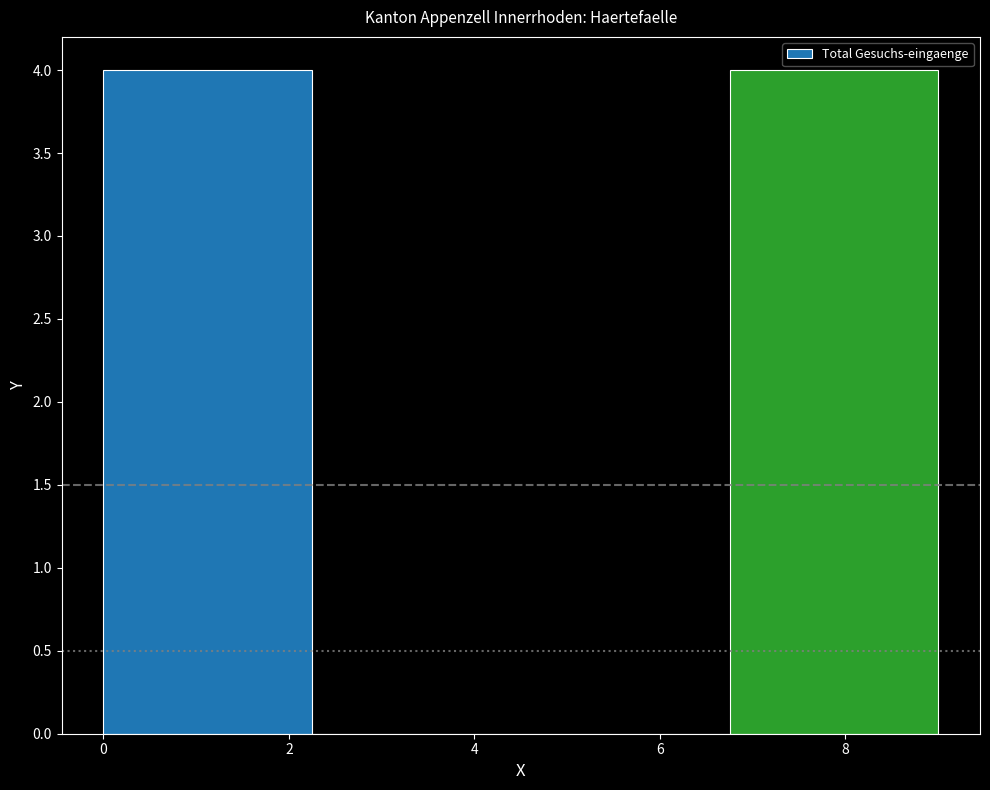

Reading left to right, list every bar in this chart as the range it spans on the x-axis followed by its height. Neither the bar edges nor the heights are printed on the chart, so give them approximately, as read against the axes.

0.00 to 2.25: 4
2.25 to 4.50: 0
4.50 to 6.75: 0
6.75 to 9.00: 4